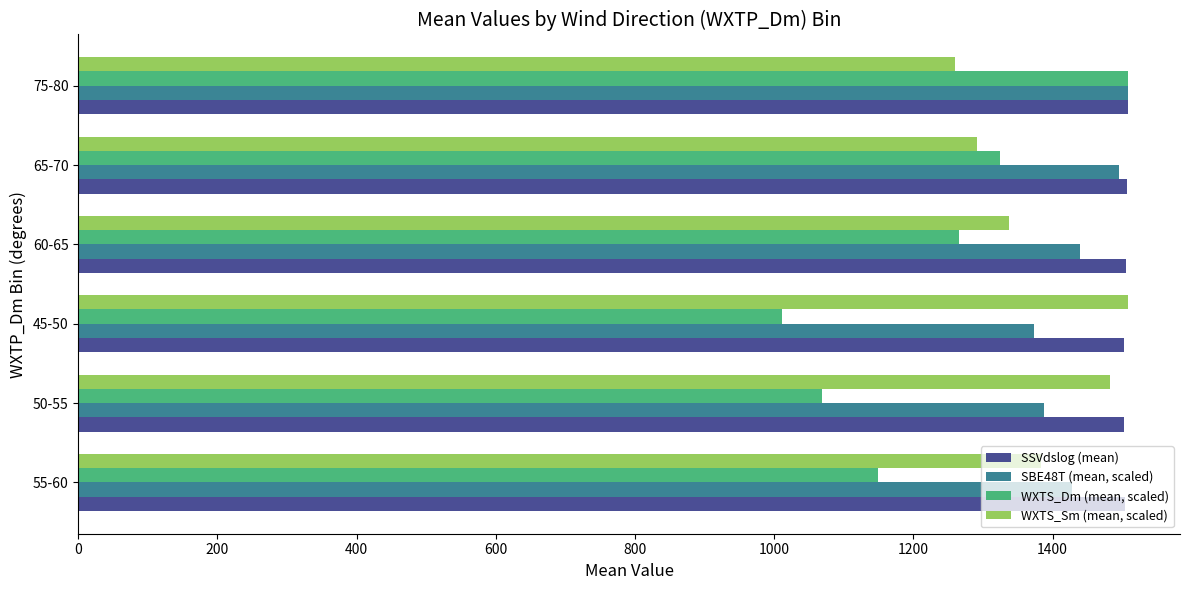

Which series has the largest total across all categories?

SSVdslog (mean)